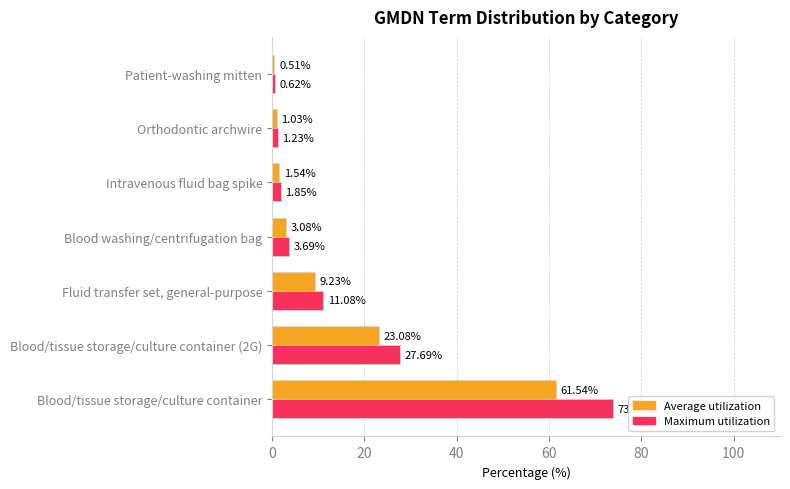

Rank the series by their average value, from lowest to highest.

Average utilization, Maximum utilization